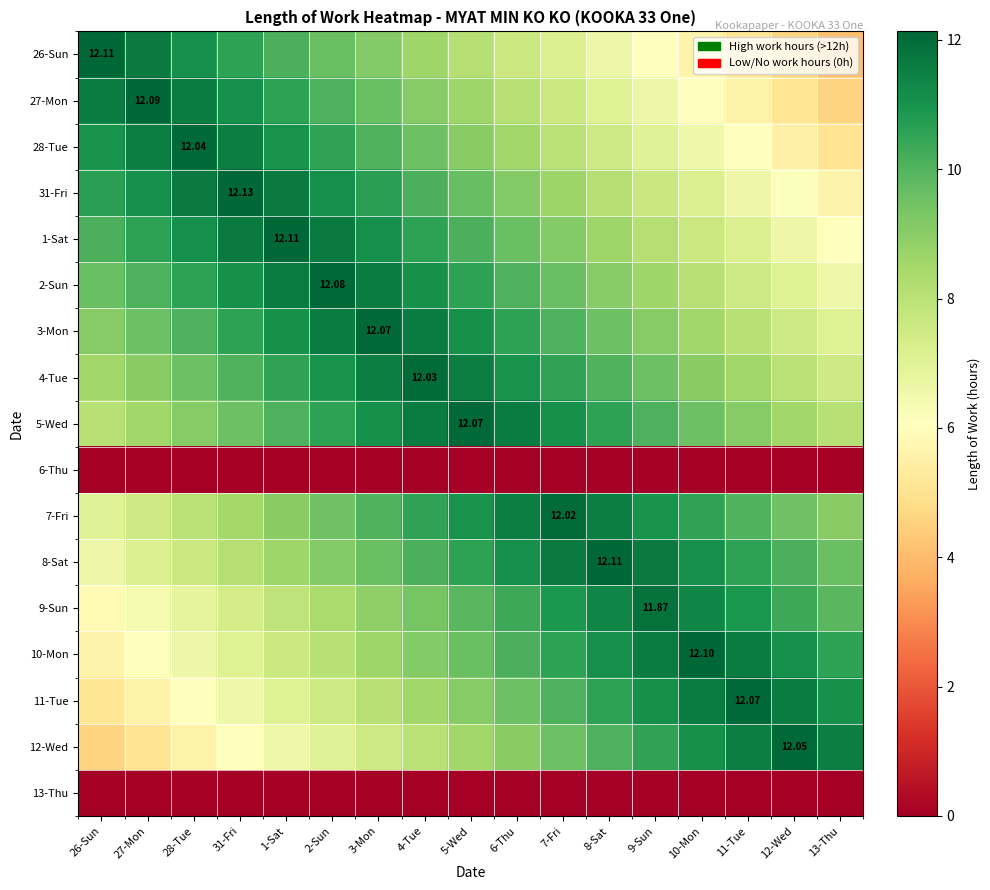

Is the value of 28-Tue at 31-Fri greater than the value of 5-Wed at 11-Tue?

Yes